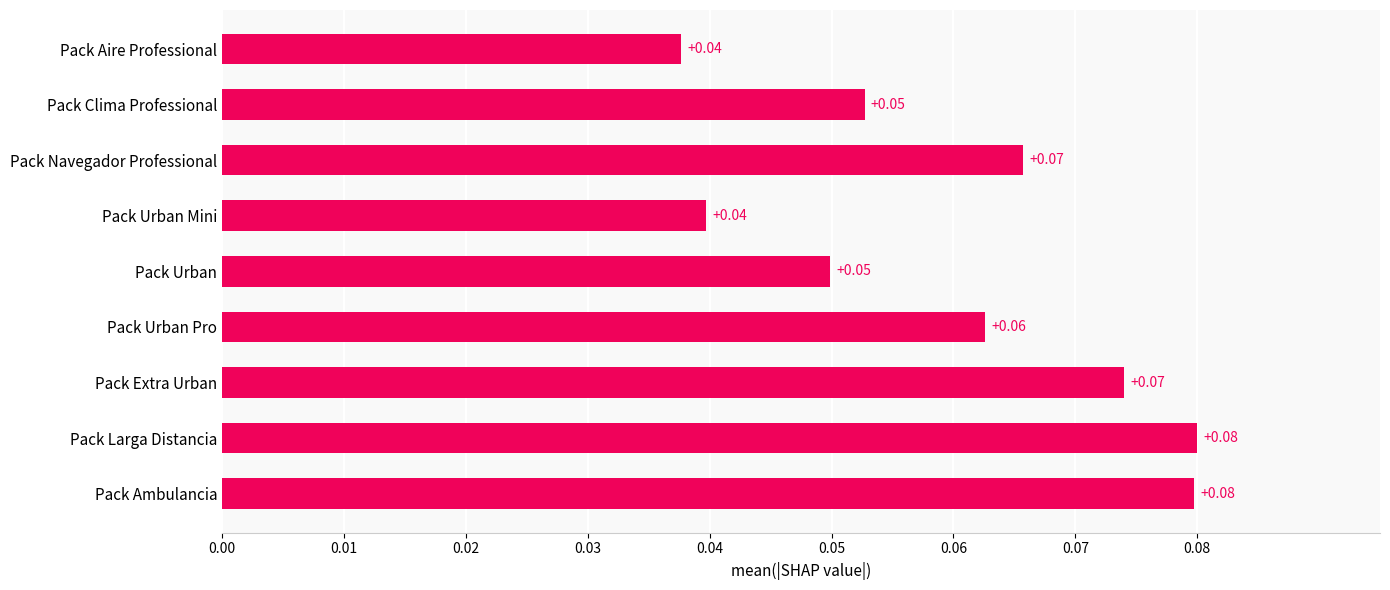

What is the label of the 5th bar from the top?

Pack Urban